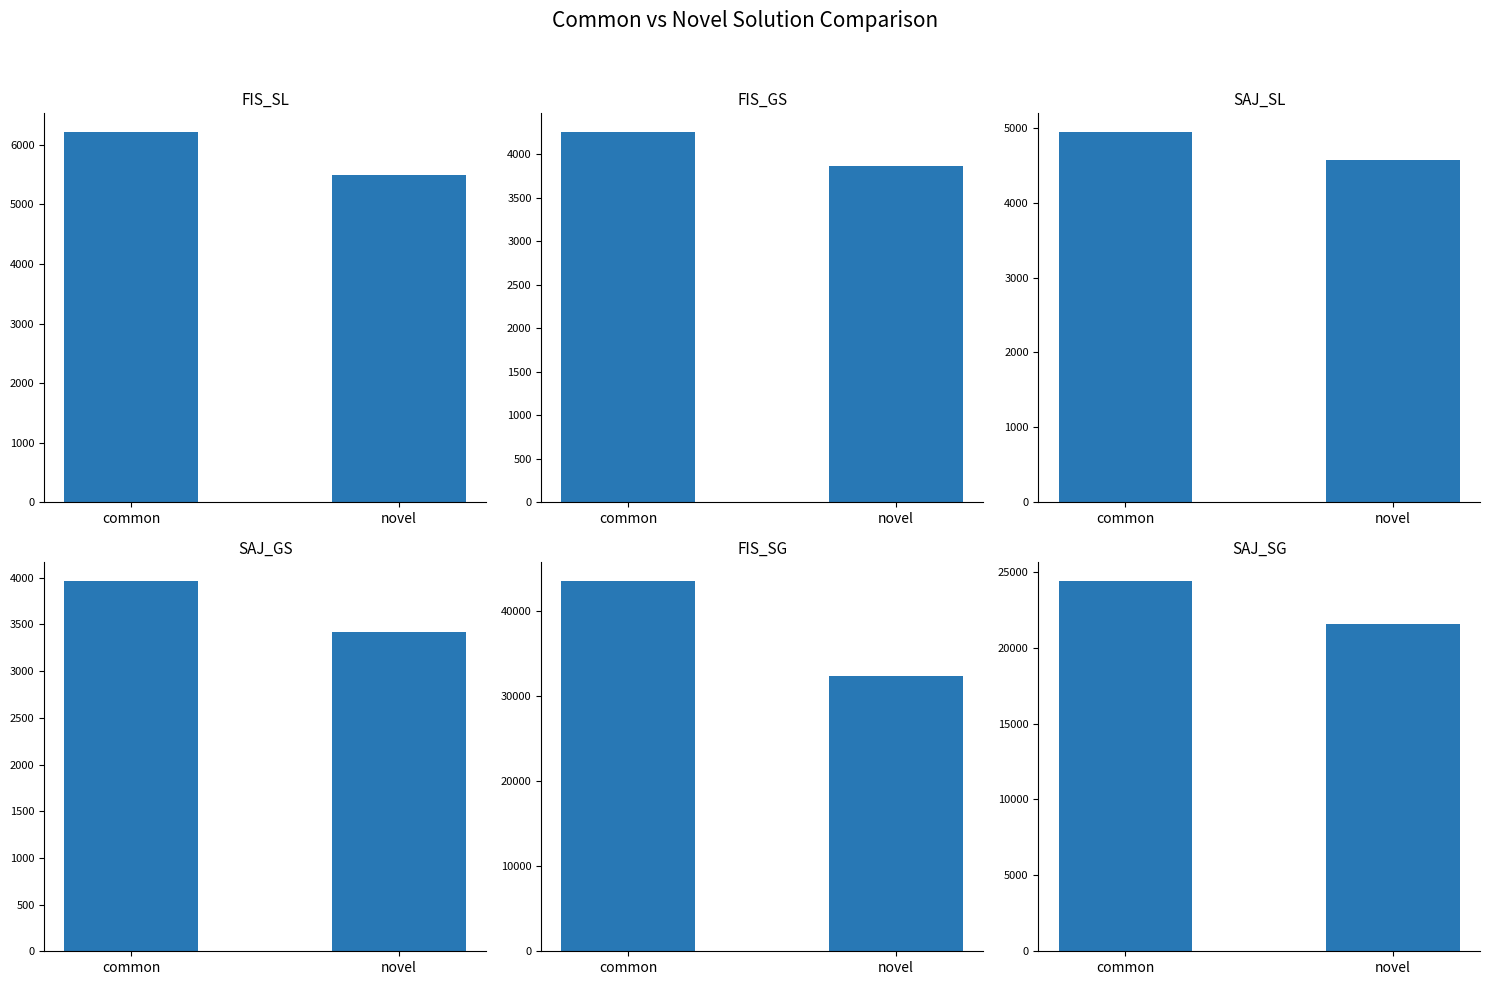

What is the difference between the SAJ_SL values at common and novel?

377.0